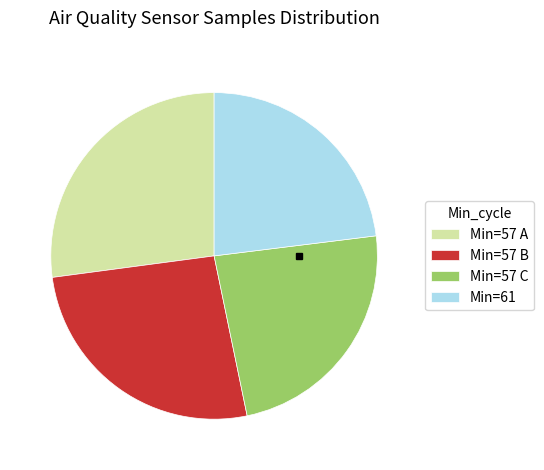

Is it true that Min=57 A is 40% of the pie?

False